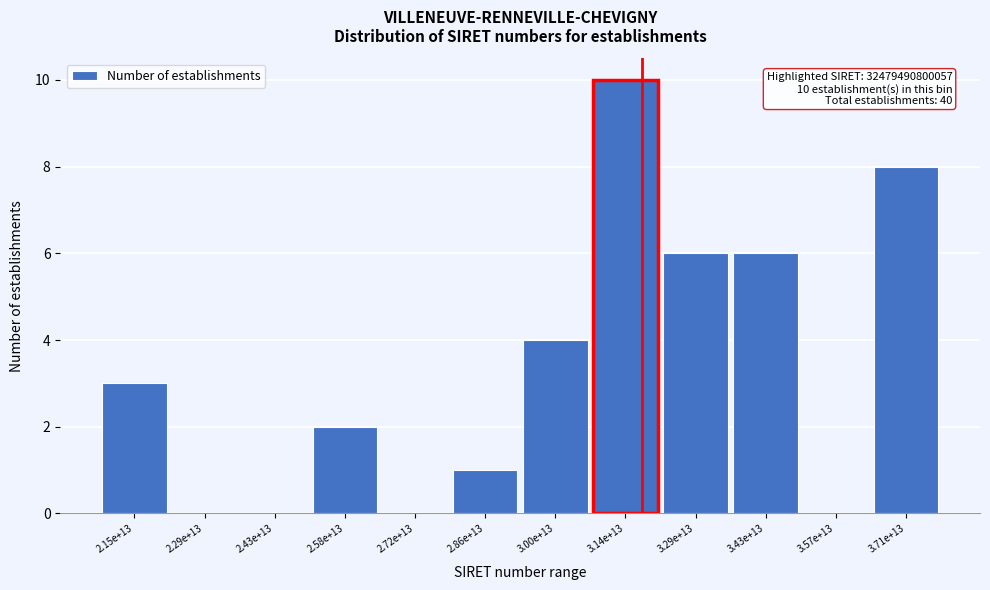

Reading left to right, transcribe all the data shown in this chart.

2.15e+13=3	2.29e+13=0	2.43e+13=0	2.58e+13=2	2.72e+13=0	2.86e+13=1	3.00e+13=4	3.14e+13=10	3.29e+13=6	3.43e+13=6	3.57e+13=0	3.71e+13=8